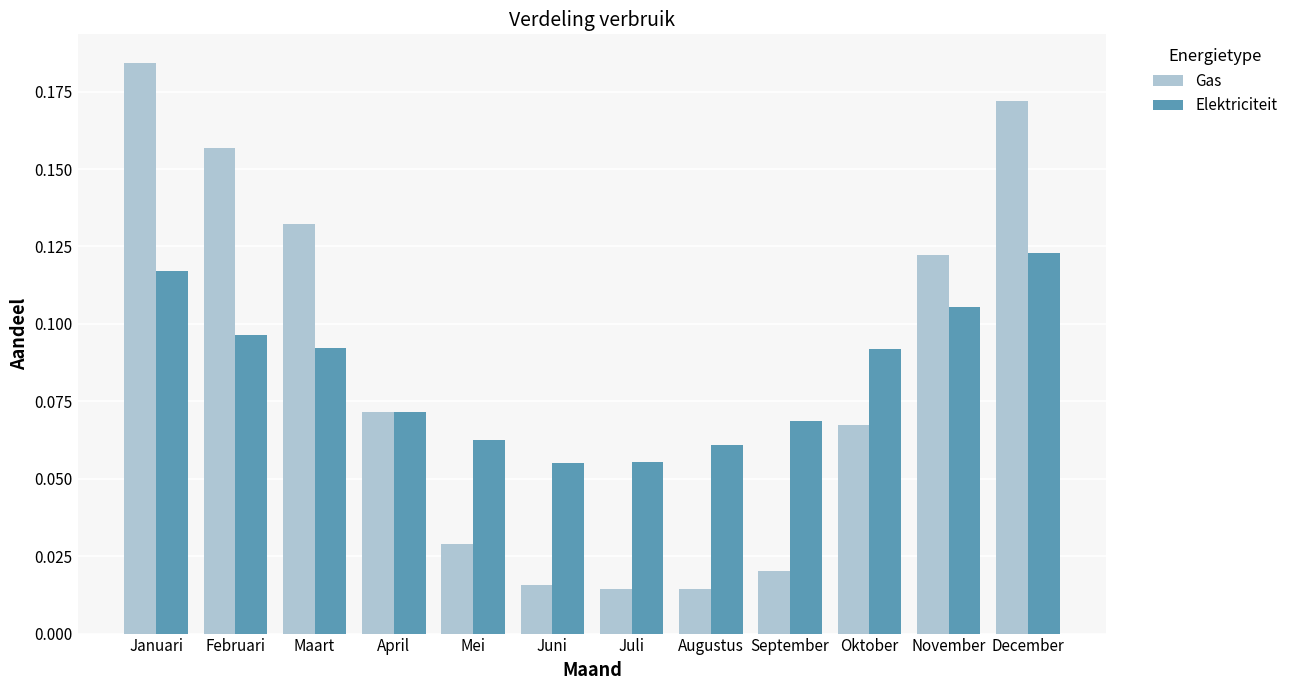

What is the label of the 12th bar from the right?

Januari